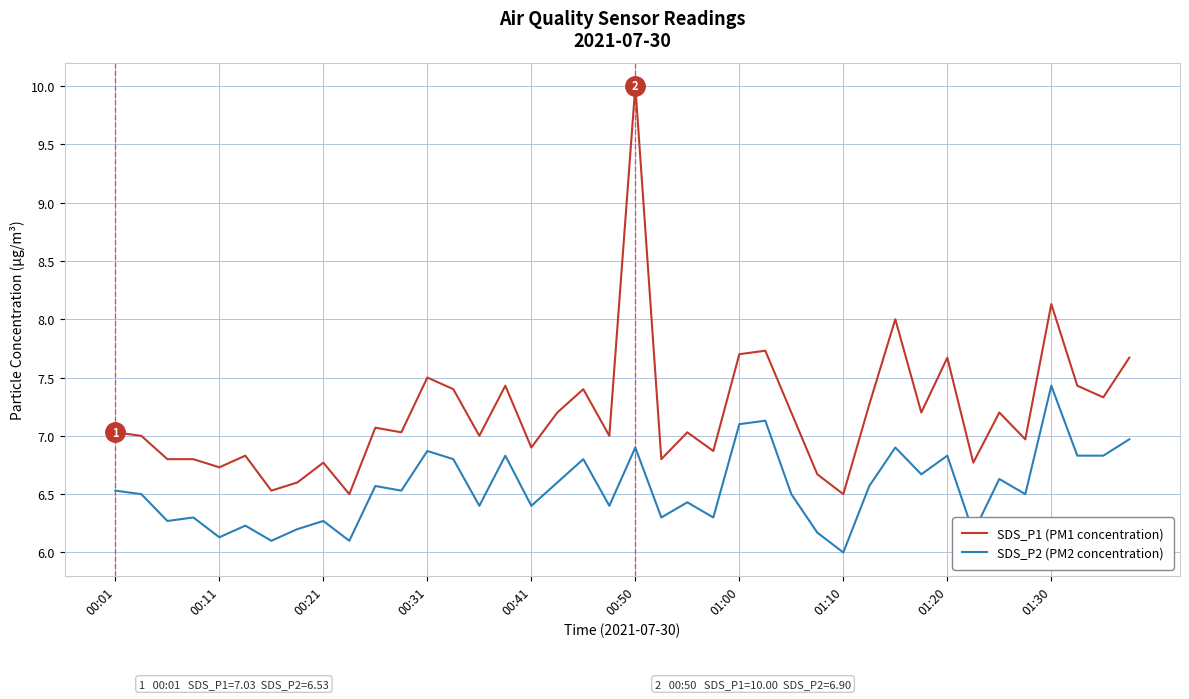

What is the maximum value shown in the chart?

10.0